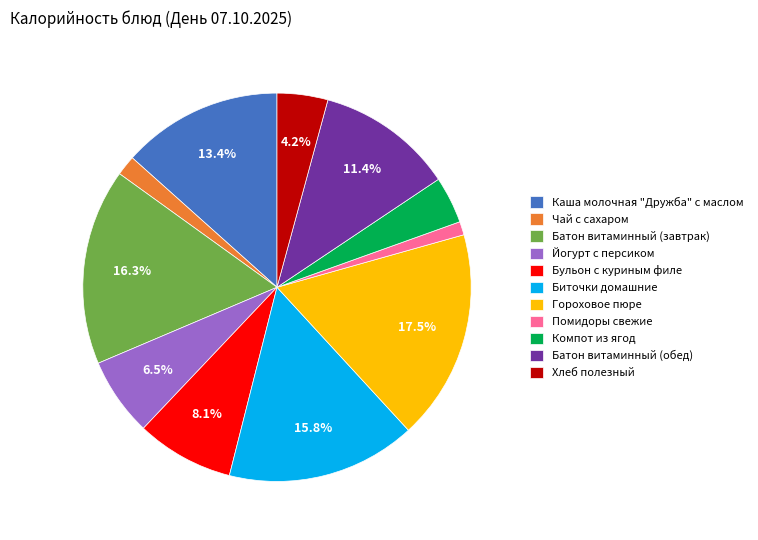

How much of the chart is everything except Йогурт с персиком?

93.5%